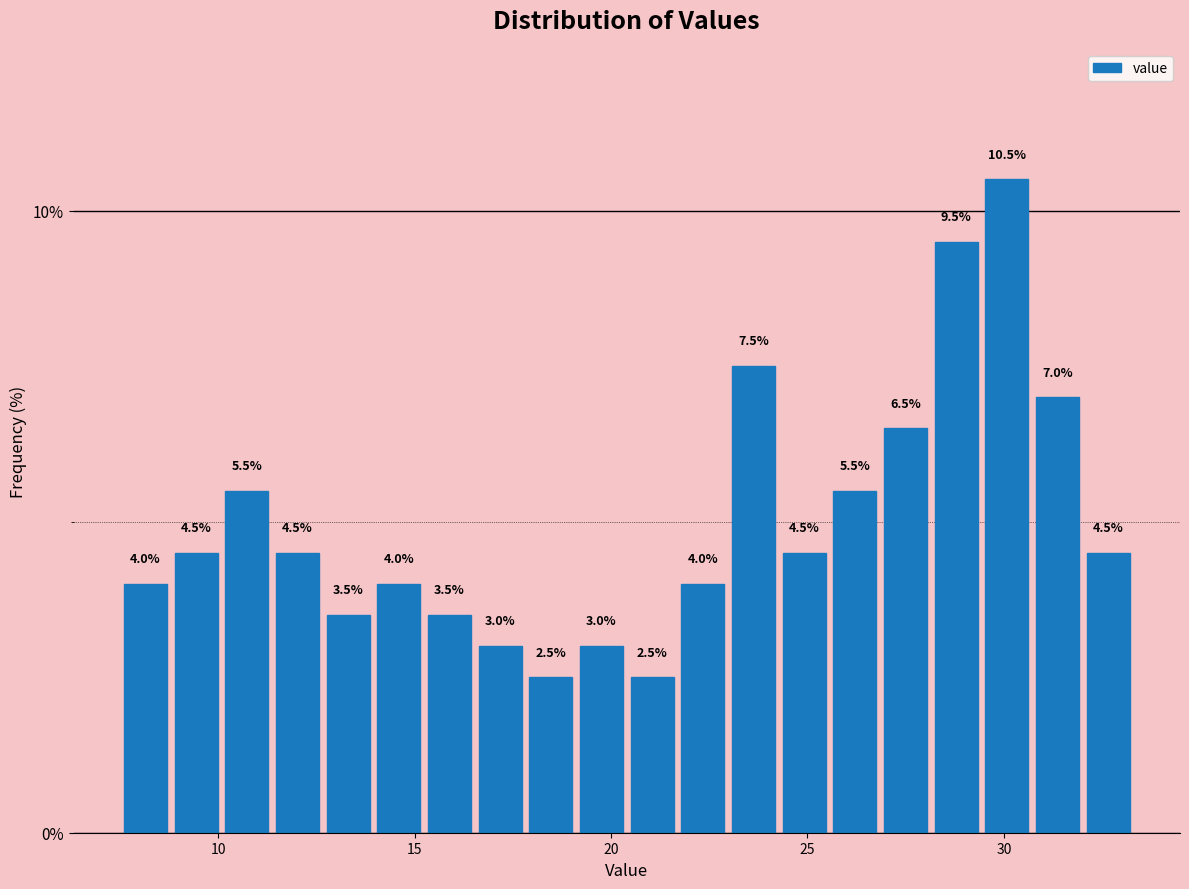

Read against the x-axis, roughly where is the centre of the tallest bar?

30.0